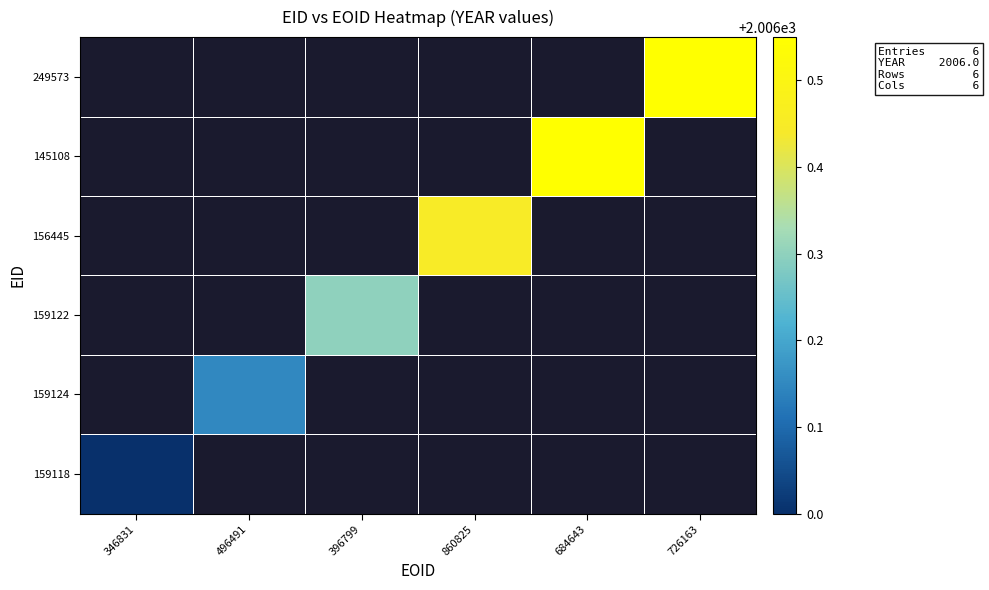

At how many categories does at least one series exceed 1335?

6